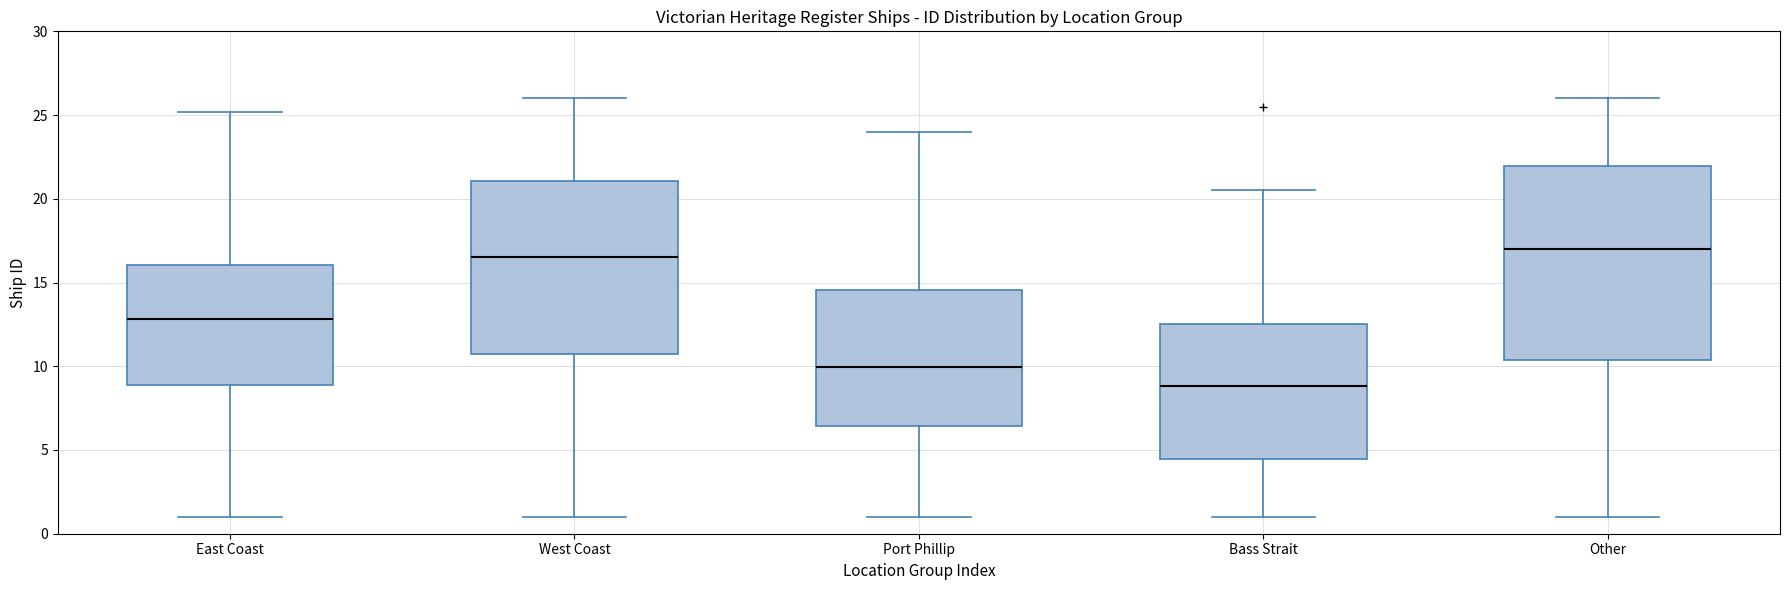

Reading left to right, transcribe this box plot: for each box, give where its median line is, the range the box spans, and where its two whiskers end, as read against the y-axis. The values are not printed on the chart, so give them approximately, as read against the axis.

East Coast: median 13.0, box 9.0 to 16.0, whiskers 1.0 to 25.0
West Coast: median 16.5, box 10.5 to 21.0, whiskers 1.0 to 26.0
Port Phillip: median 10.0, box 6.5 to 14.5, whiskers 1.0 to 24.0
Bass Strait: median 9.0, box 4.5 to 12.5, whiskers 1.0 to 20.5
Other: median 17.0, box 10.5 to 22.0, whiskers 1.0 to 26.0